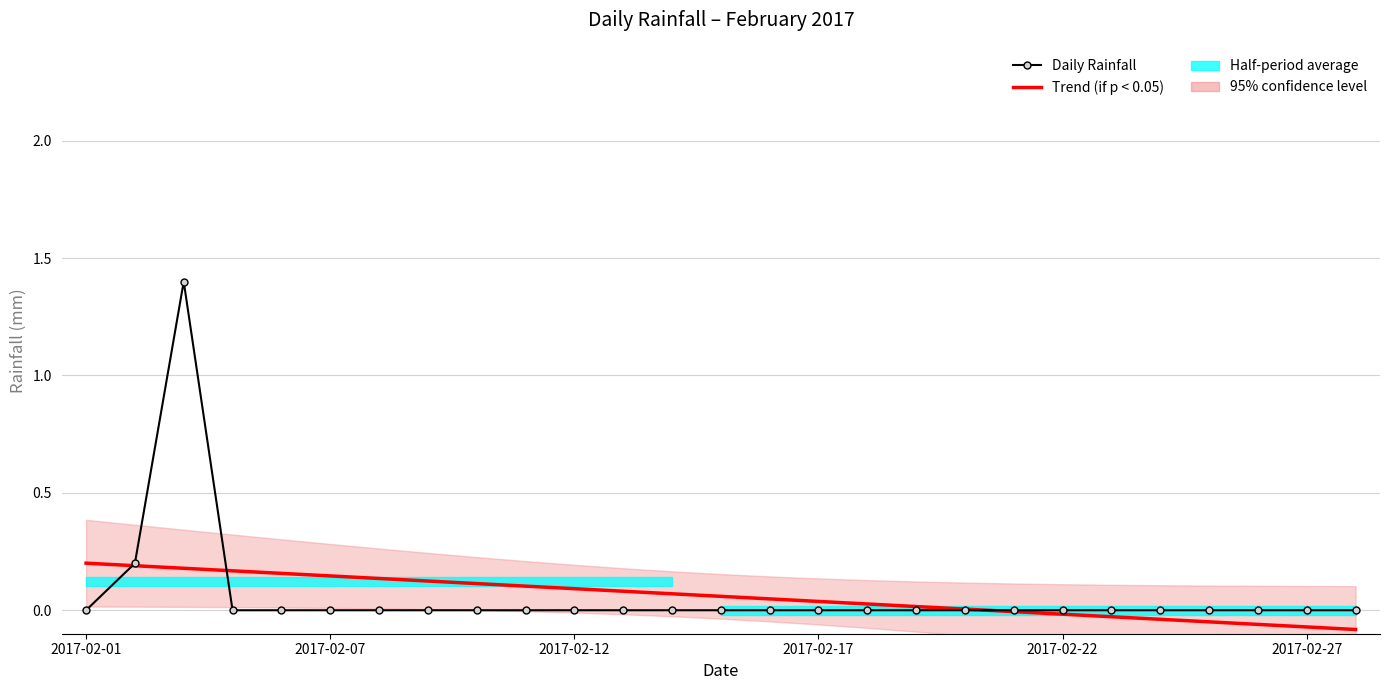

How many negative values does the Trend (if p < 0.05) series have?

8